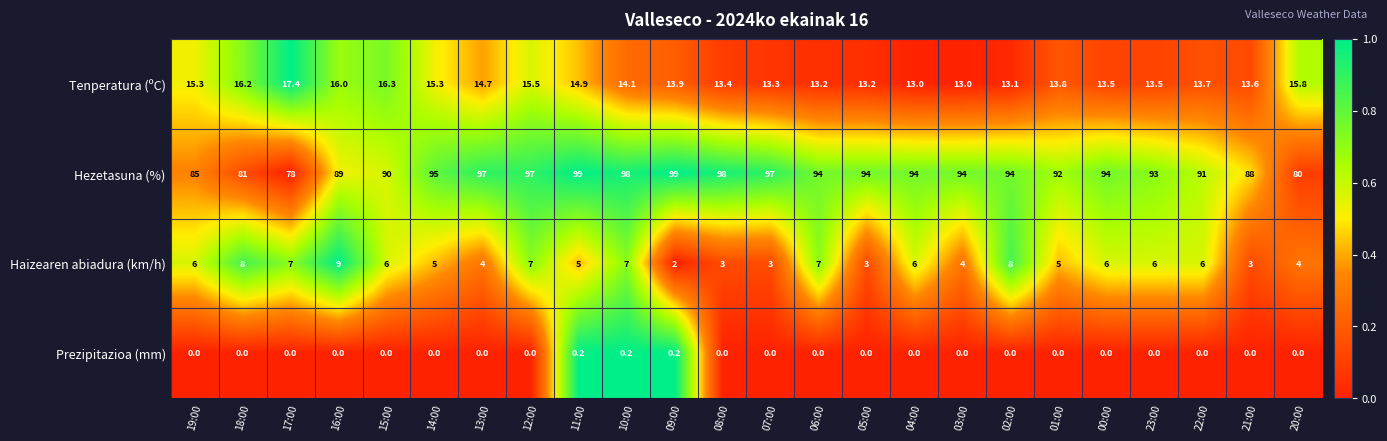

What is the highest value of the Hezetasuna (%) series?

99.0